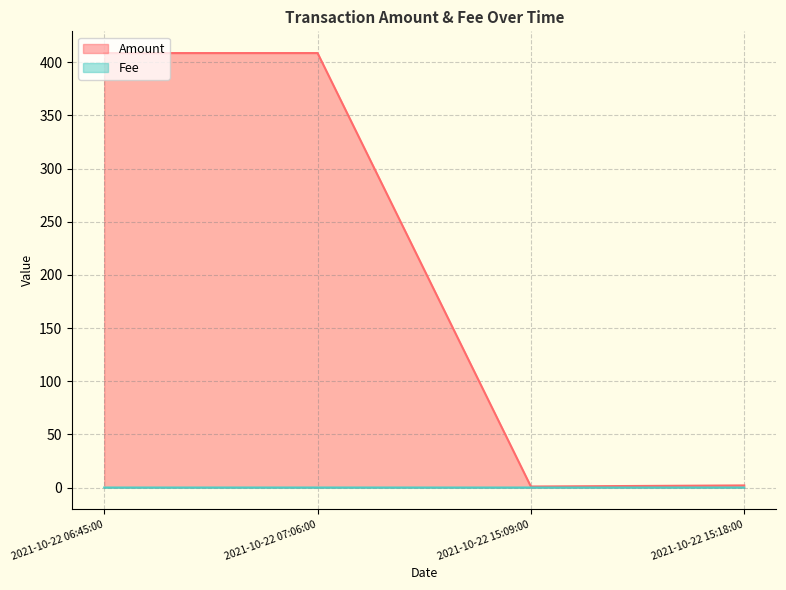

List the labels in order of Fee value, largest first.

2021-10-22 07:06:00, 2021-10-22 15:18:00, 2021-10-22 06:45:00, 2021-10-22 15:09:00